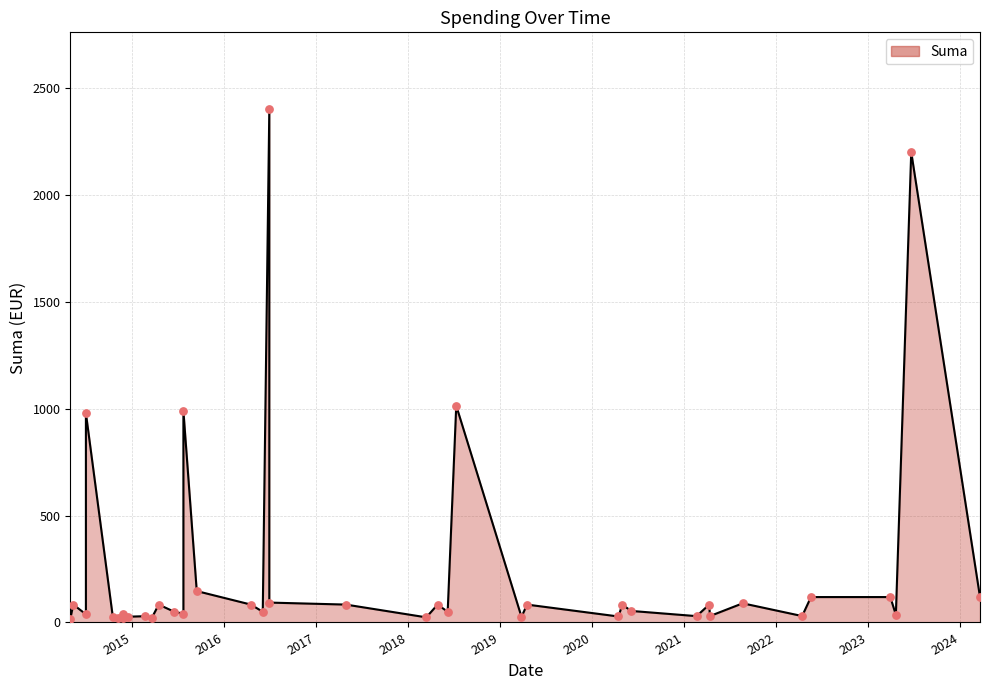

Which has a higher value, 2014-07-01 or 2020-04-14?

2014-07-01